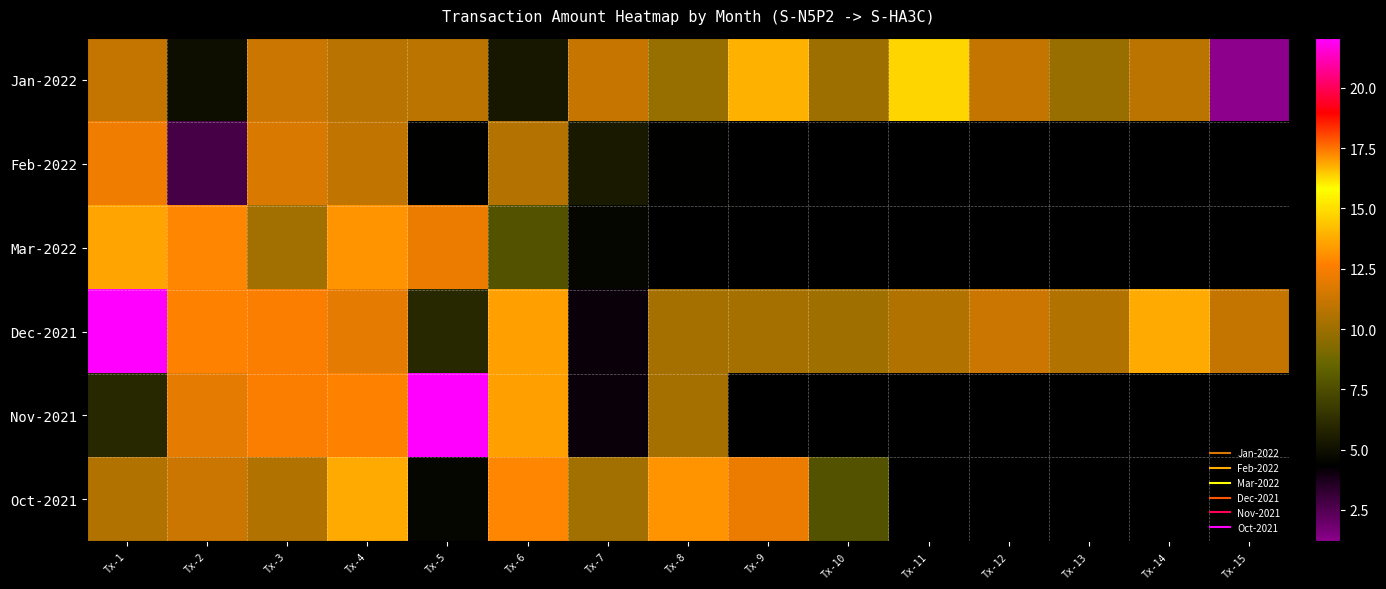

True or false: Jan-2022 has a value of 15.6 at Tx-4.

False